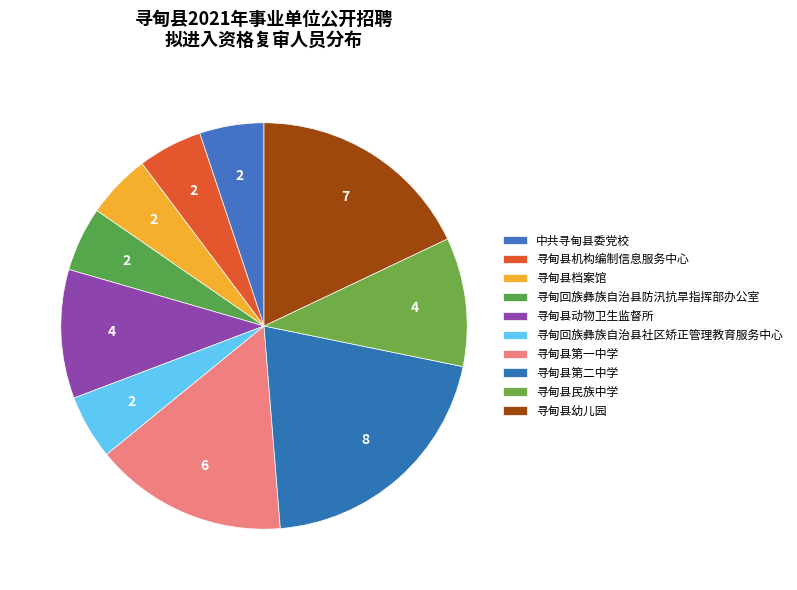

What is the smallest slice in the pie chart?

中共寻甸县委党校